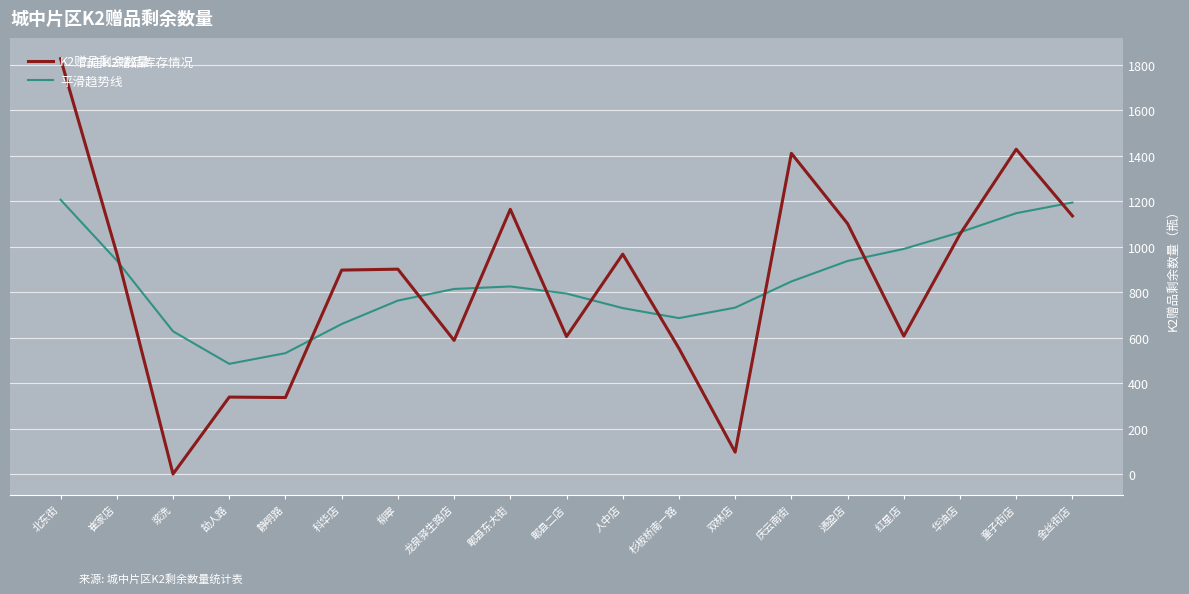

What is the highest value of the 平滑趋势线 series?

1207